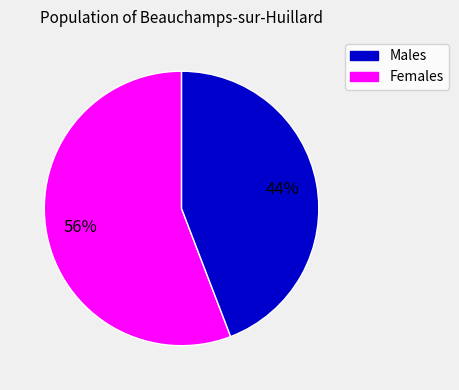

How many slices are in this pie chart?

2